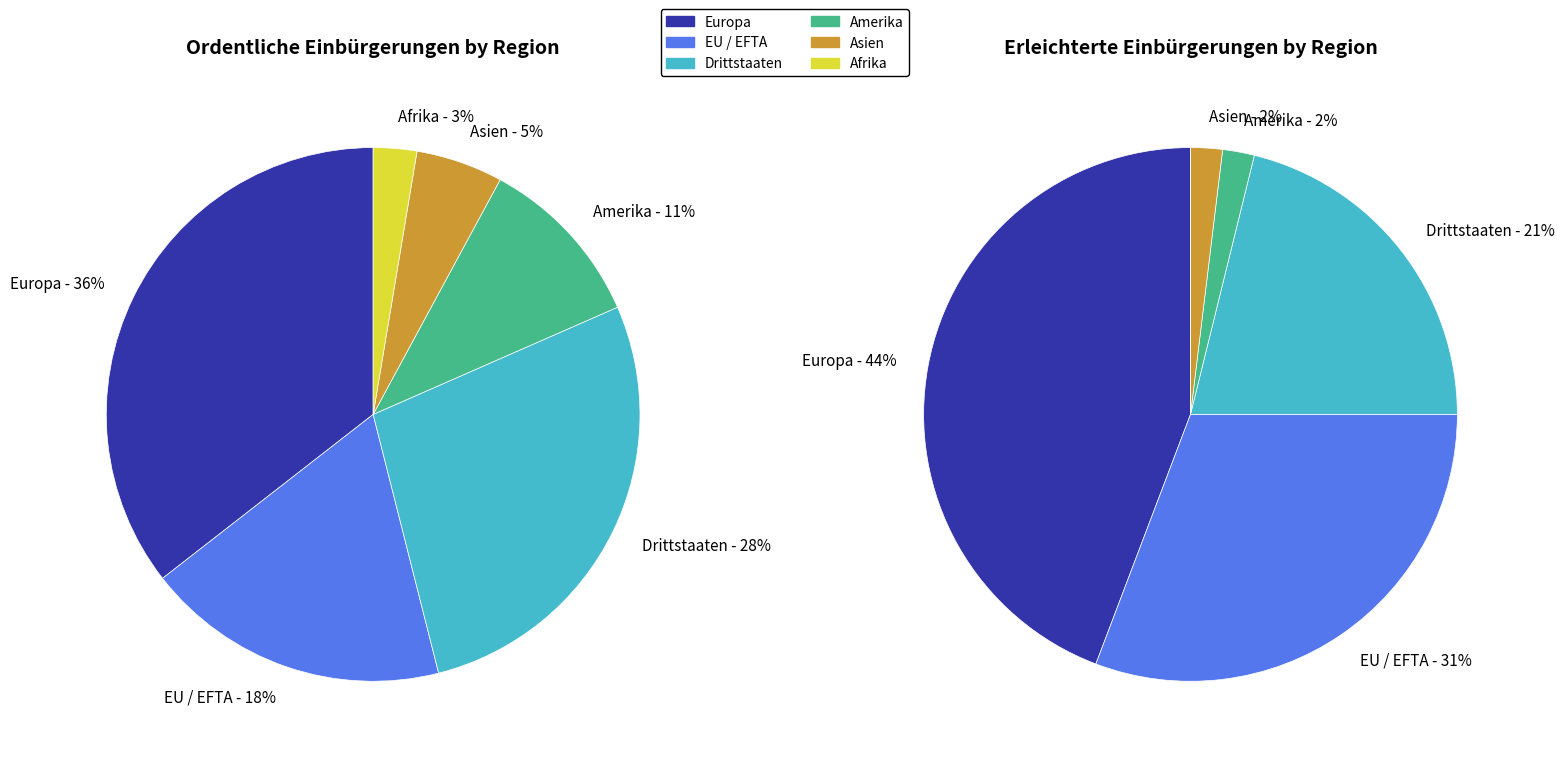

To the nearest percent, what percentage of the pie is Drittstaaten?

28%